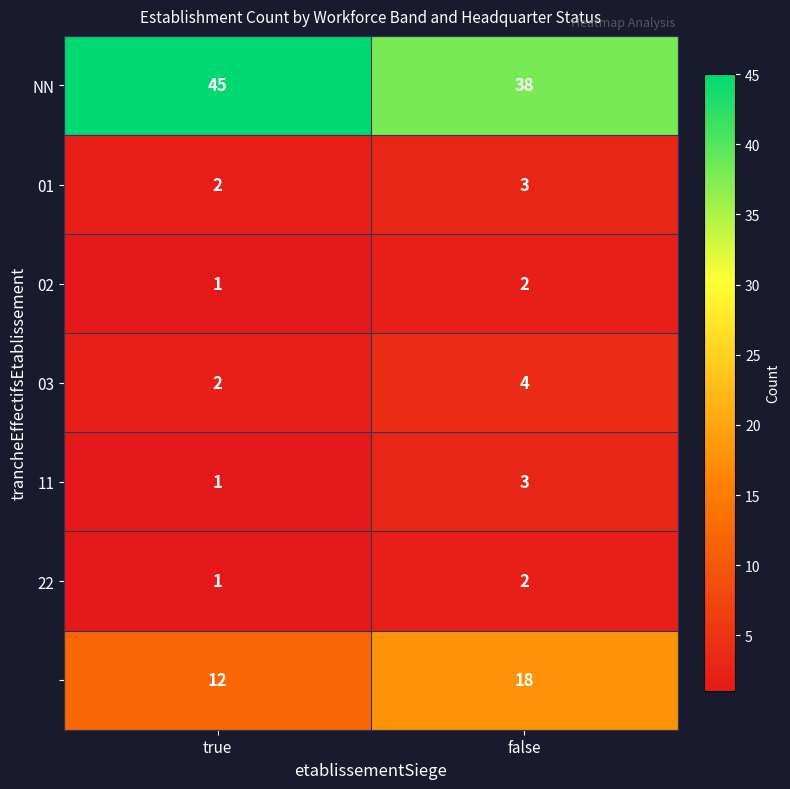

What is the difference between the highest and lowest values at false?

36